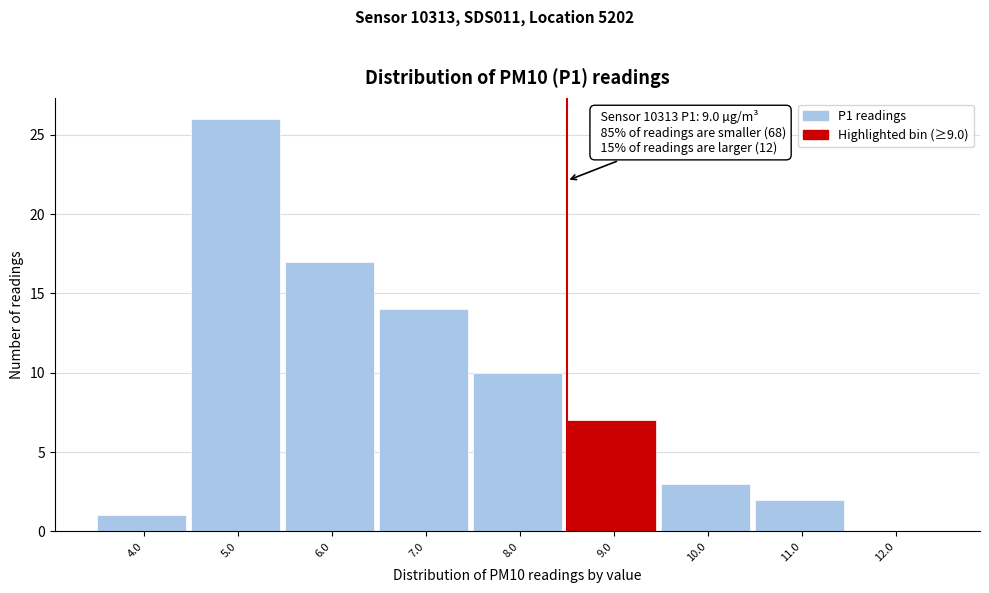

Reading left to right, transcribe all the data shown in this chart.

4.0=1	5.0=26	6.0=17	7.0=14	8.0=10	9.0=7	10.0=3	11.0=2	12.0=0